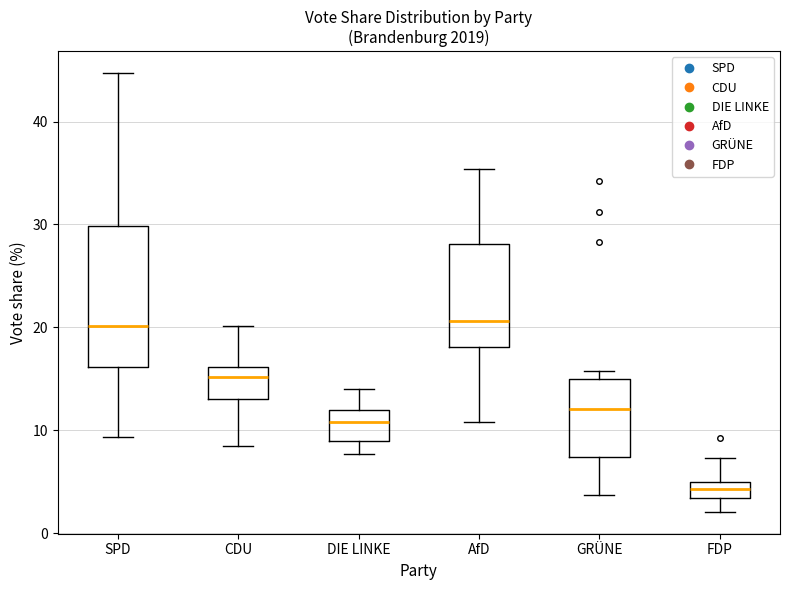

Which box has the lowest median line?

FDP